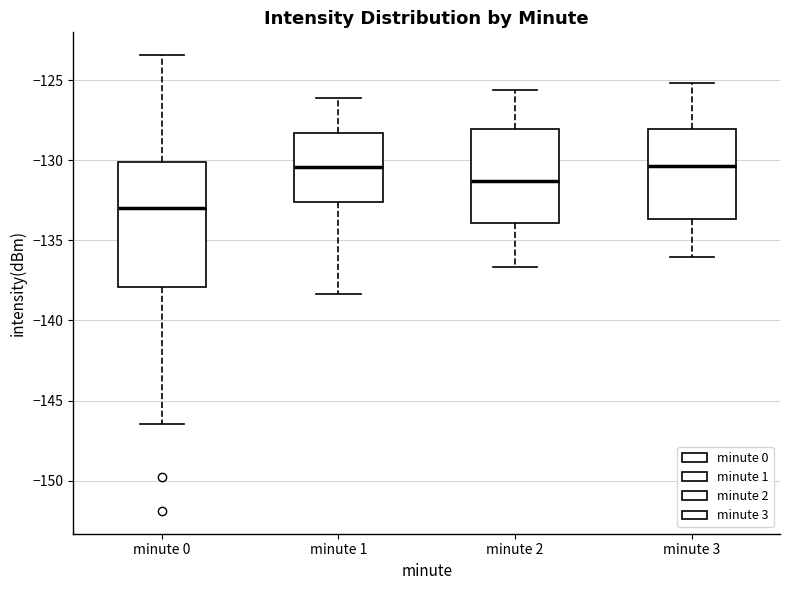

Where is the lower edge of the box for minute 2 on the y-axis? The values are not printed on the chart, so give them approximately, as read against the axis.

-134.0